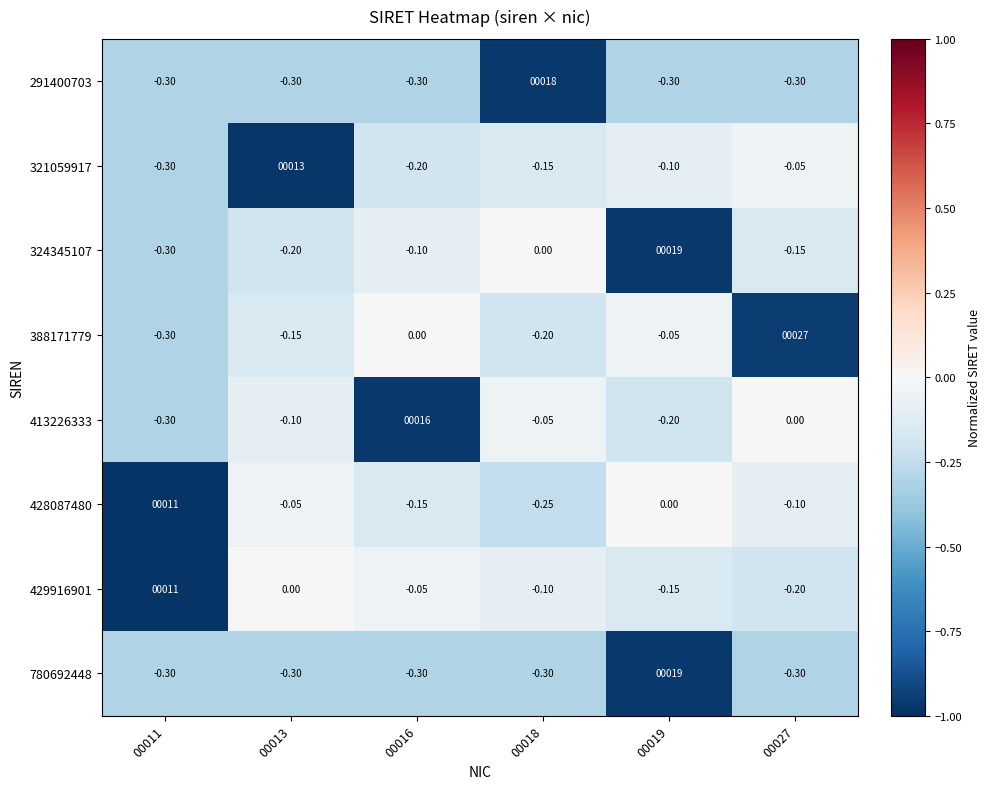

Reading left to right, extract all data points from this chart.

291400703: 00011=-0.3	00013=-0.3	00016=-0.3	00018=18.0	00019=-0.3	00027=-0.3
321059917: 00011=-0.3	00013=13.0	00016=-0.2	00018=-0.1	00019=-0.1	00027=-0.1
324345107: 00011=-0.3	00013=-0.2	00016=-0.1	00018=0.0	00019=19.0	00027=-0.1
388171779: 00011=-0.3	00013=-0.1	00016=0.0	00018=-0.2	00019=-0.1	00027=27.0
413226333: 00011=-0.3	00013=-0.1	00016=16.0	00018=-0.1	00019=-0.2	00027=0.0
428087480: 00011=11.0	00013=-0.1	00016=-0.1	00018=-0.2	00019=0.0	00027=-0.1
429916901: 00011=11.0	00013=0.0	00016=-0.1	00018=-0.1	00019=-0.1	00027=-0.2
780692448: 00011=-0.3	00013=-0.3	00016=-0.3	00018=-0.3	00019=19.0	00027=-0.3